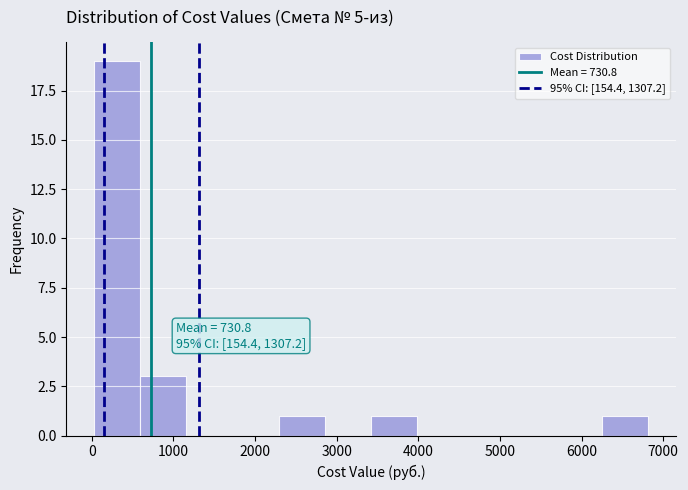

Over which range of the x-axis is the bar tallest?

0 to 600